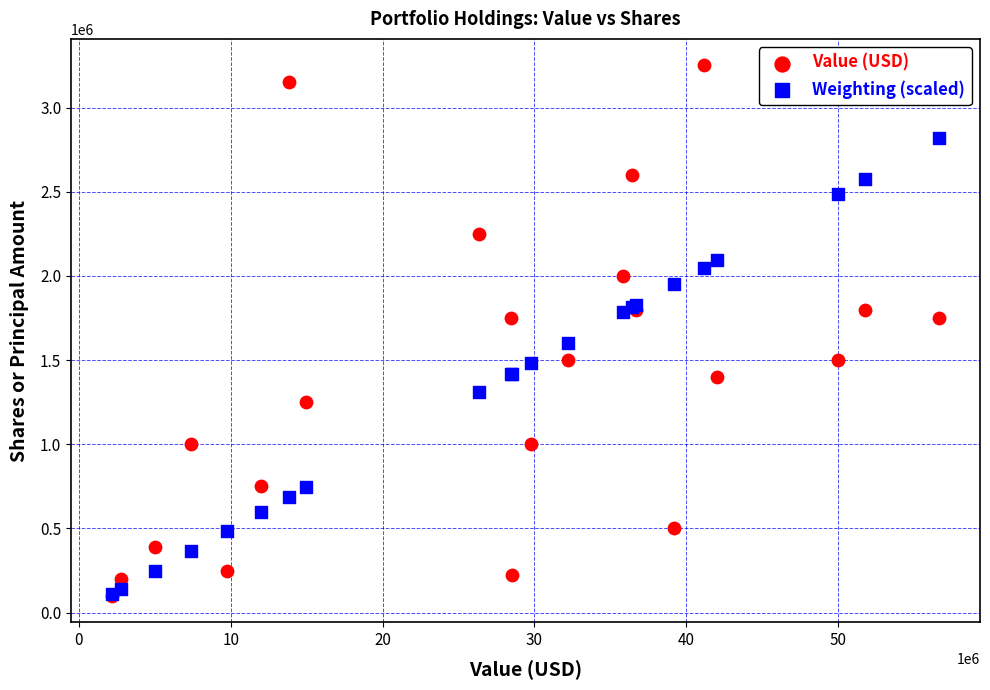

Which series has the largest Y range (max minus min)?

Value (USD)